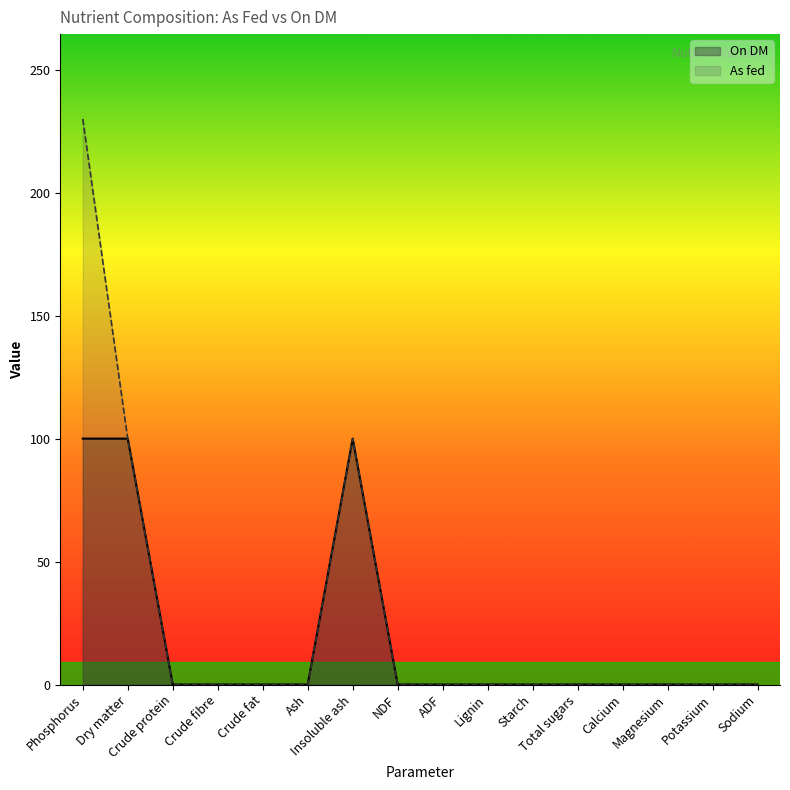

Which series has the widest spread of values?

As fed